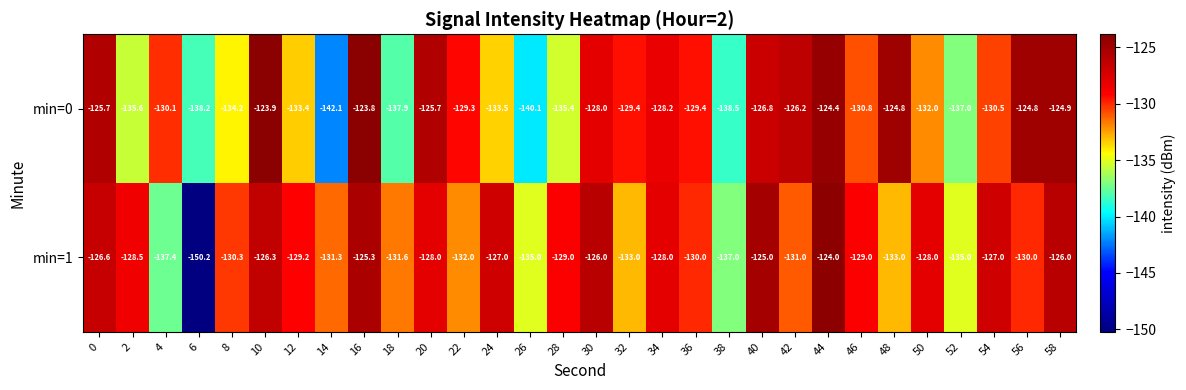

What is the difference between the min=0 values at 0 and 6?

12.5